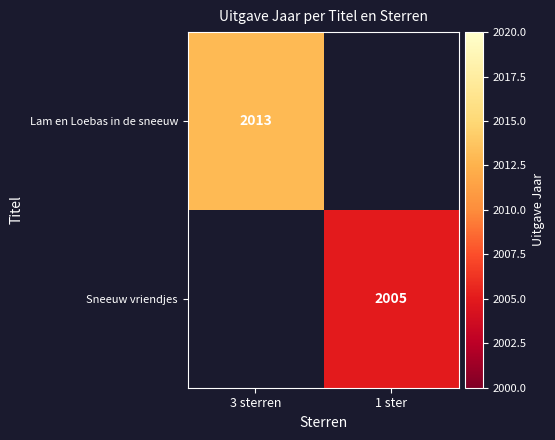

The value of Sneeuw vriendjes at 1 ster is 623. True or false?

False